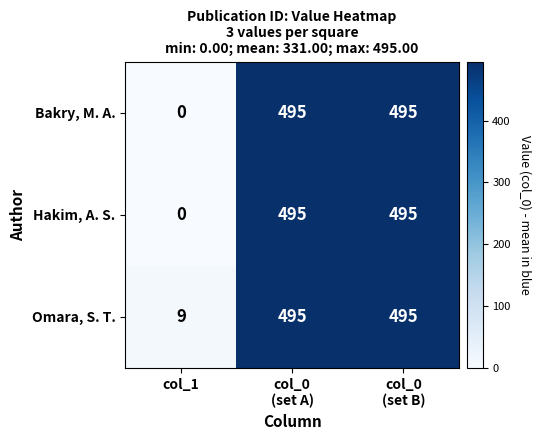

Is it true that Bakry, M. A. equals 243 at col_1?

False